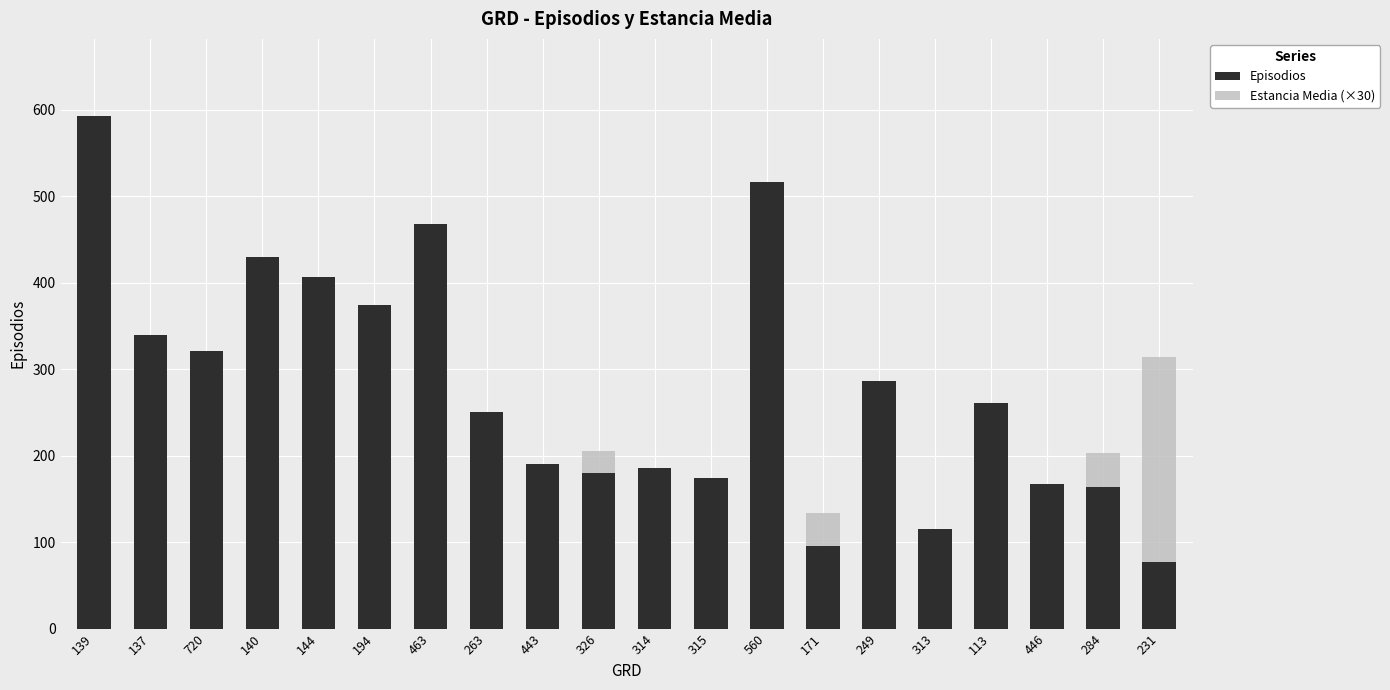

What is the label of the 8th bar from the right?

560